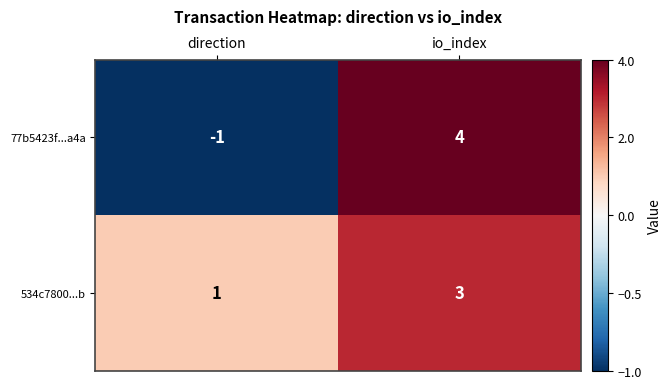

Where is 77b5423f...a4a nearest to the value 1?

direction